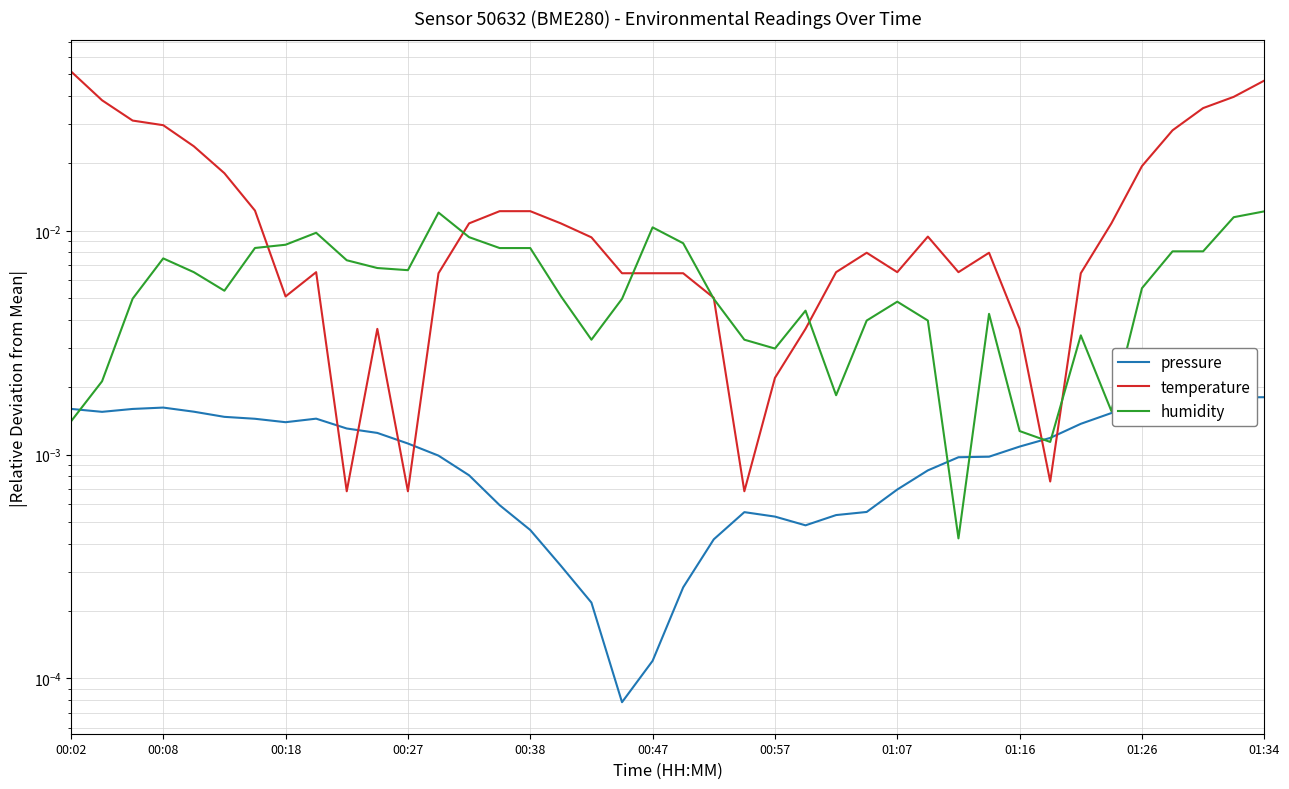

True or false: humidity and temperature cross at least once.

True